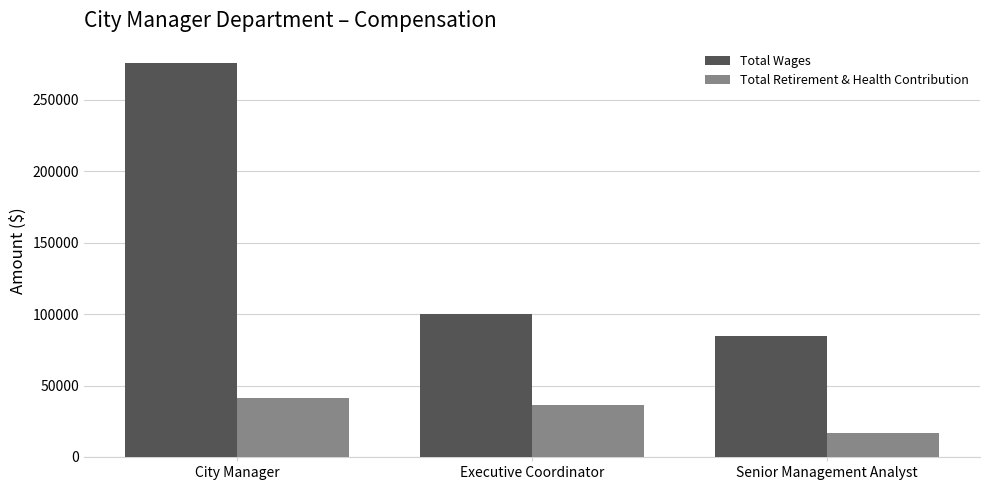

At which label does Total Wages reach its minimum?

Senior Management Analyst